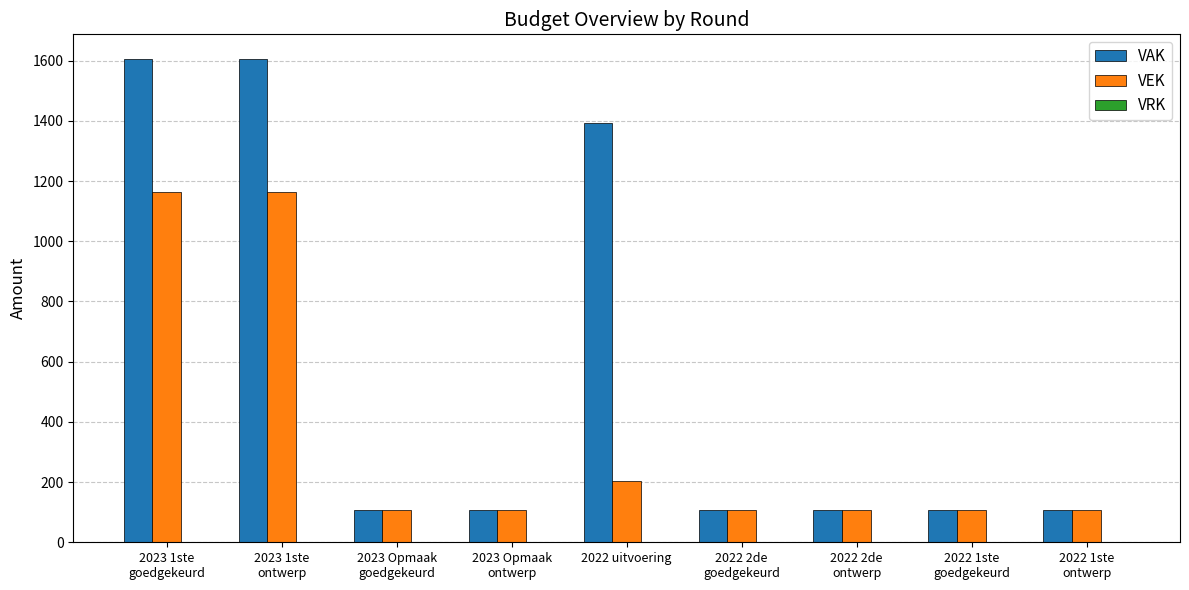

How many categories are shown in the chart?

9